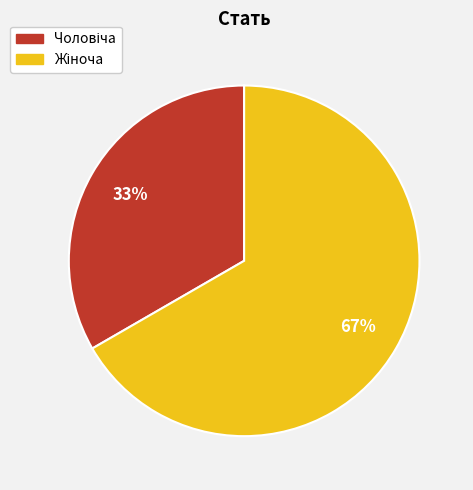

To the nearest percent, what is the average slice percentage?

50%